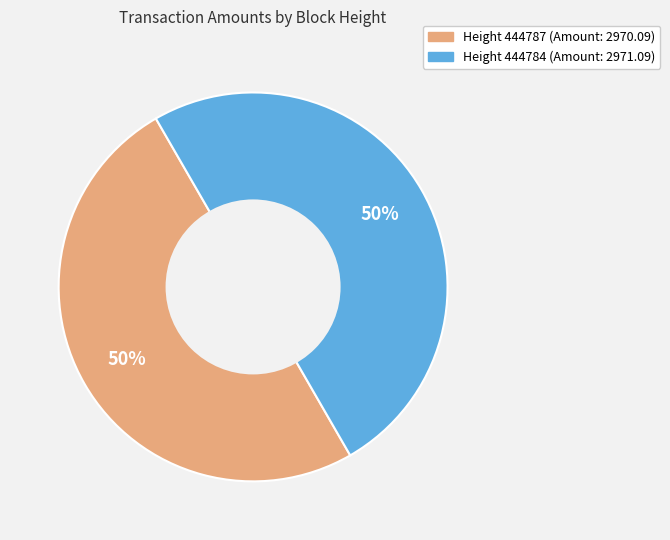

What is the ratio of the value at Height 444787 (Amount: 2970.09) to the value at Height 444784 (Amount: 2971.09)?

1.0